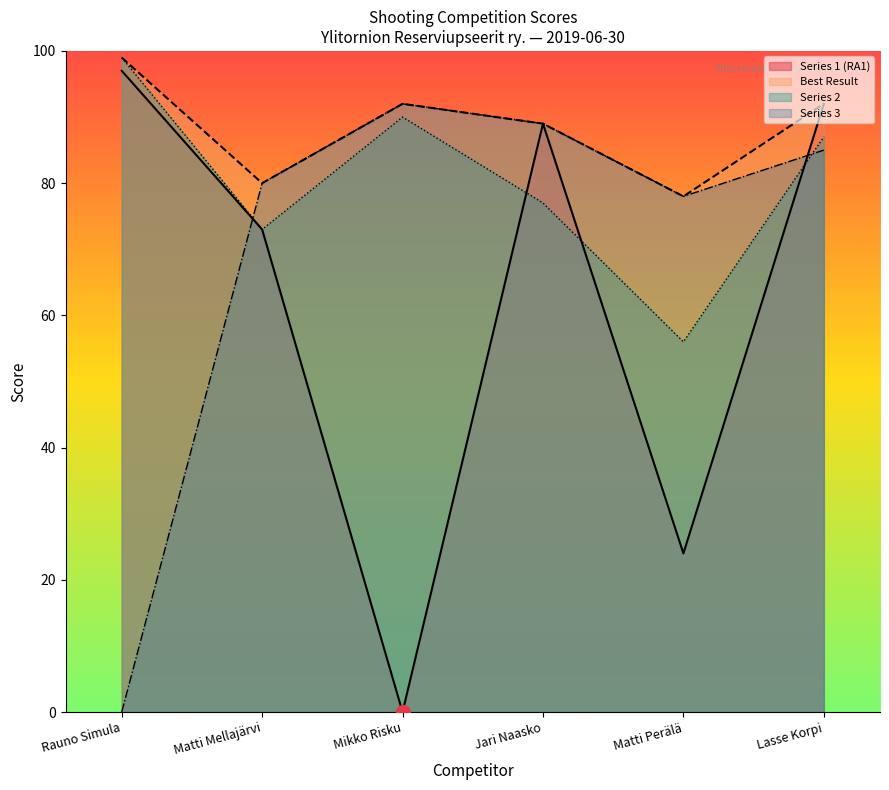

Does the chart display data point markers on the line(s)?

No